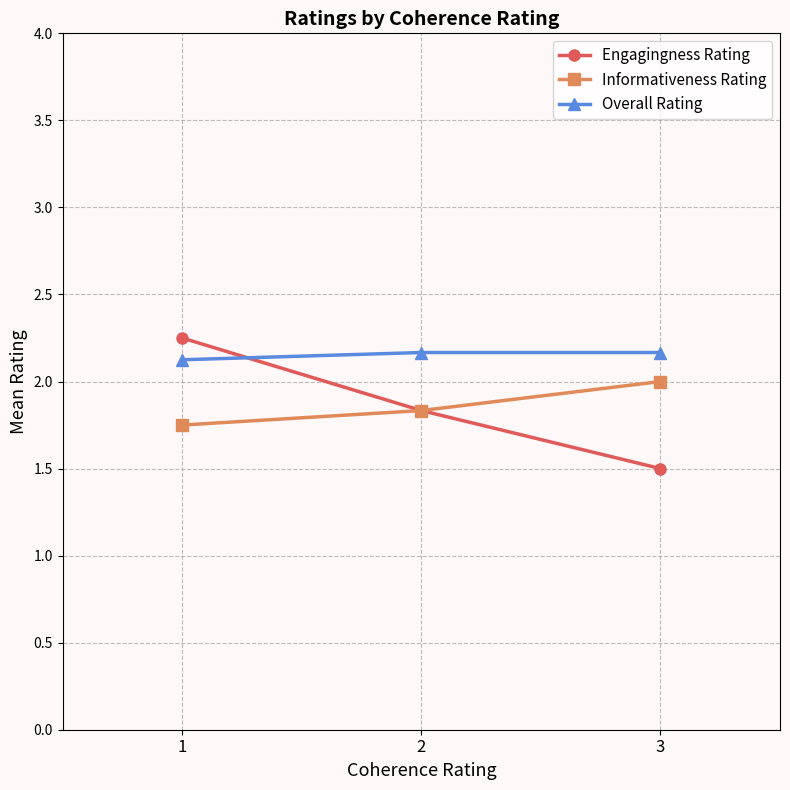

List the series in order of their peak value, lowest first.

Informativeness Rating, Overall Rating, Engagingness Rating